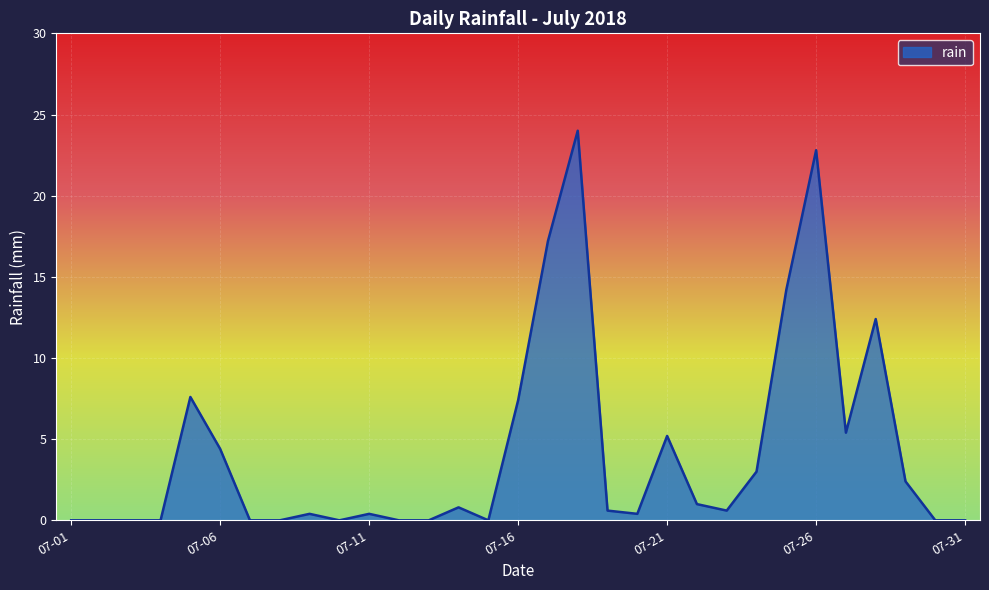

Reading left to right, what are all the values shown in this chart?

0.0	0.0	0.0	0.0	7.6	4.4	0.0	0.0	0.4	0.0	0.4	0.0	0.0	0.8	0.0	7.4	17.2	24.0	0.6	0.4	5.2	1.0	0.6	3.0	14.2	22.8	5.4	12.4	2.4	0.0	0.0